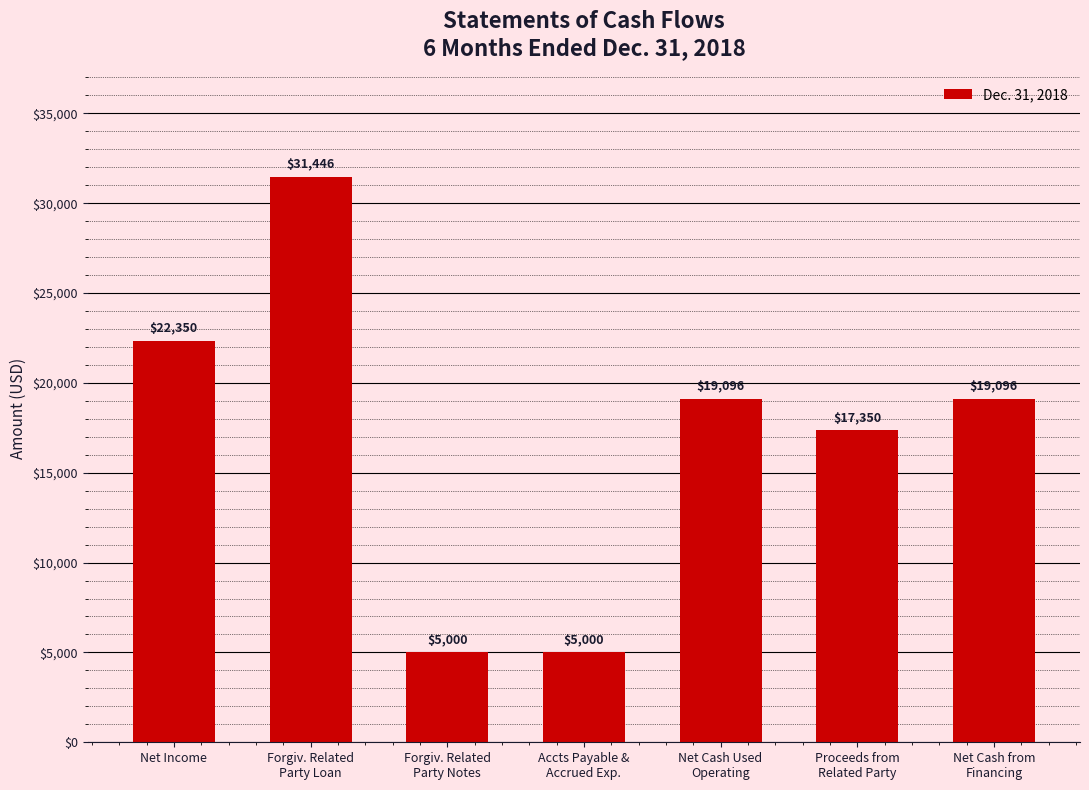

Reading right to left, list all the values displayed in this chart.

19096	17350	19096	5000	5000	31446	22350